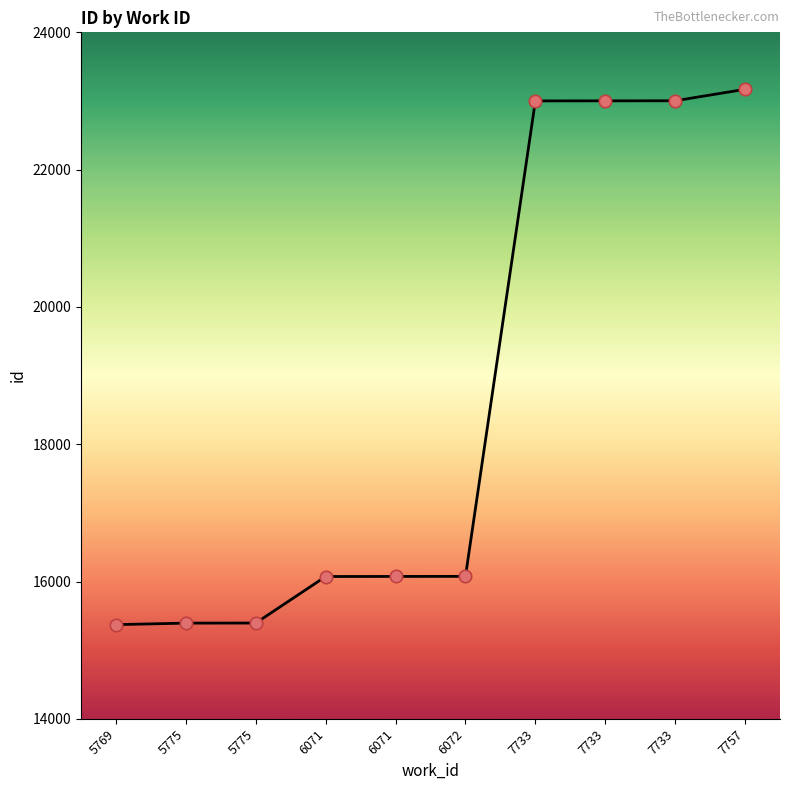

Approximately how many times larger is the value at 7733 compared to 6071?

1.4